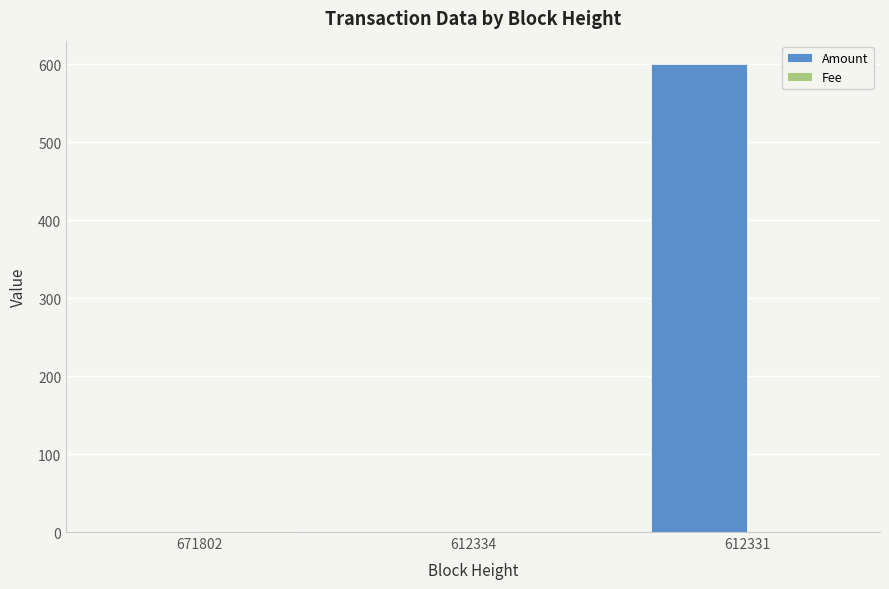

The Amount series shows 0.0 at 671802. True or false?

True